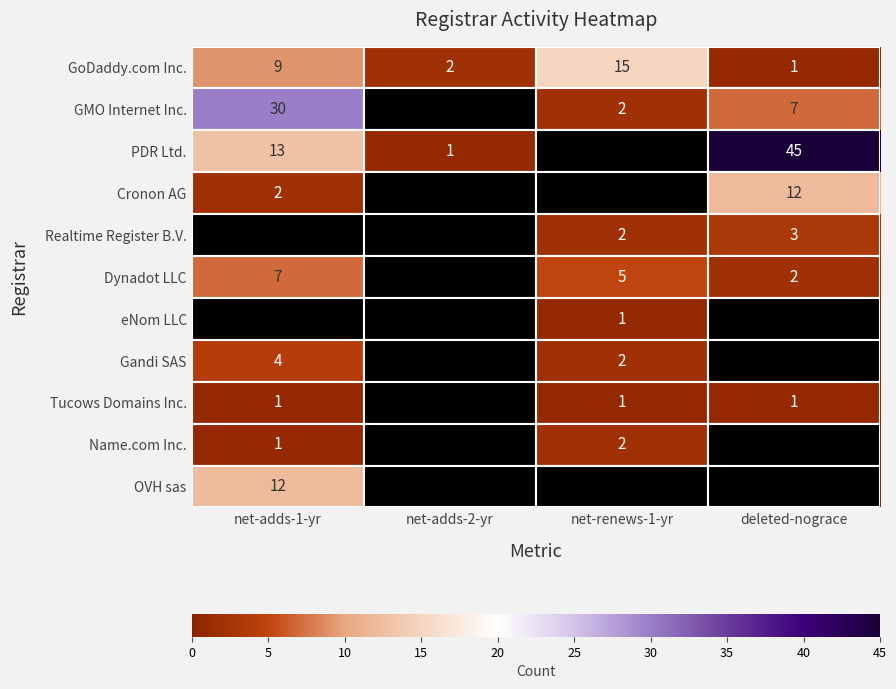

How many categories are shown in the chart?

4